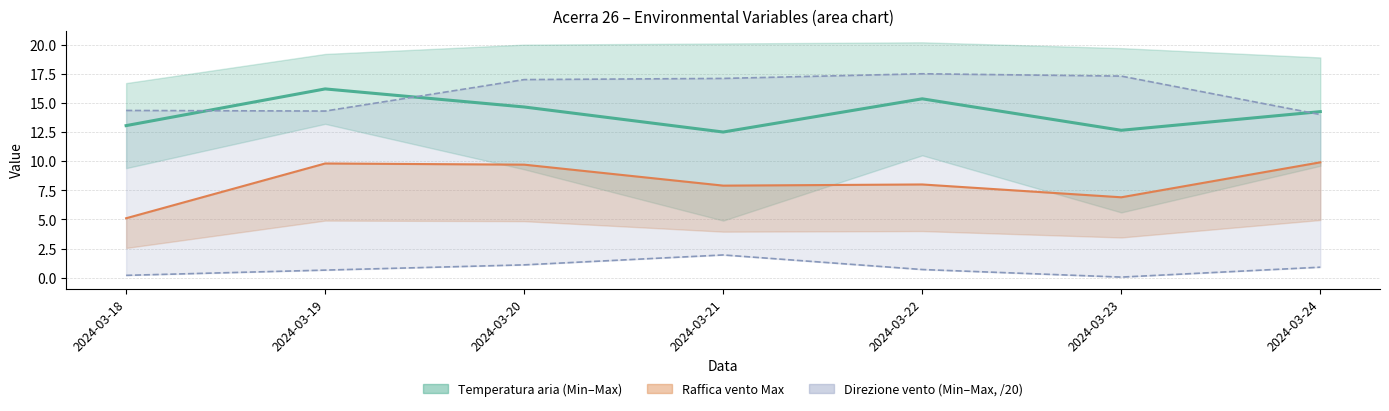

What is the ratio of the value at 2024-03-20 to the value at 2024-03-22?

1.0